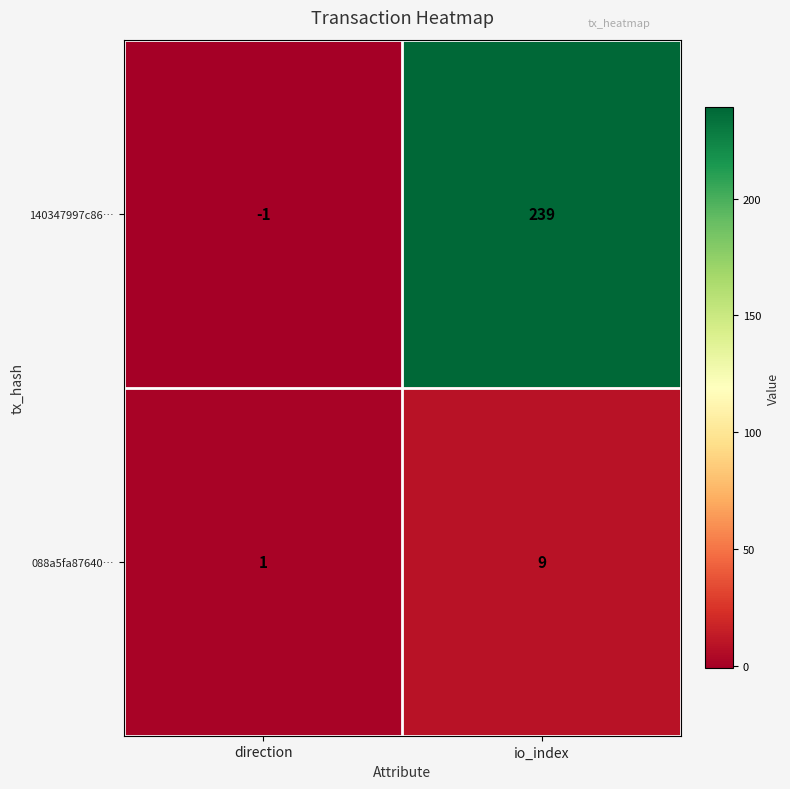

Which series has the widest spread of values?

140347997c86…